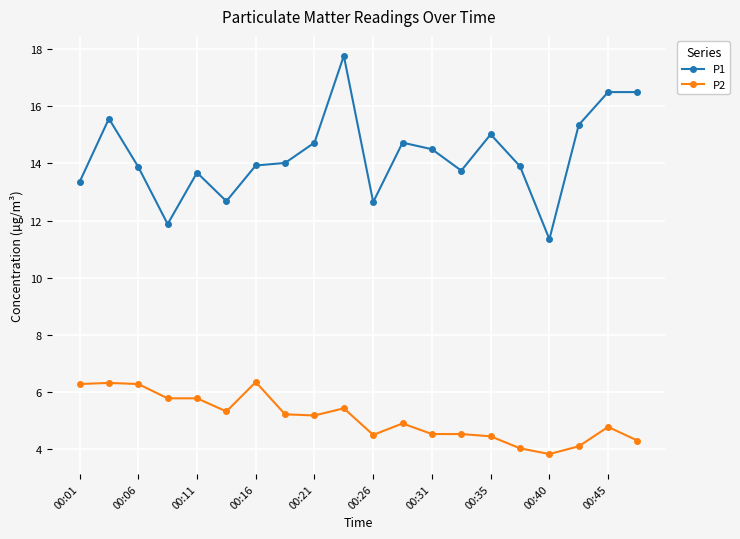

At how many categories does at least one series exceed 13?

16